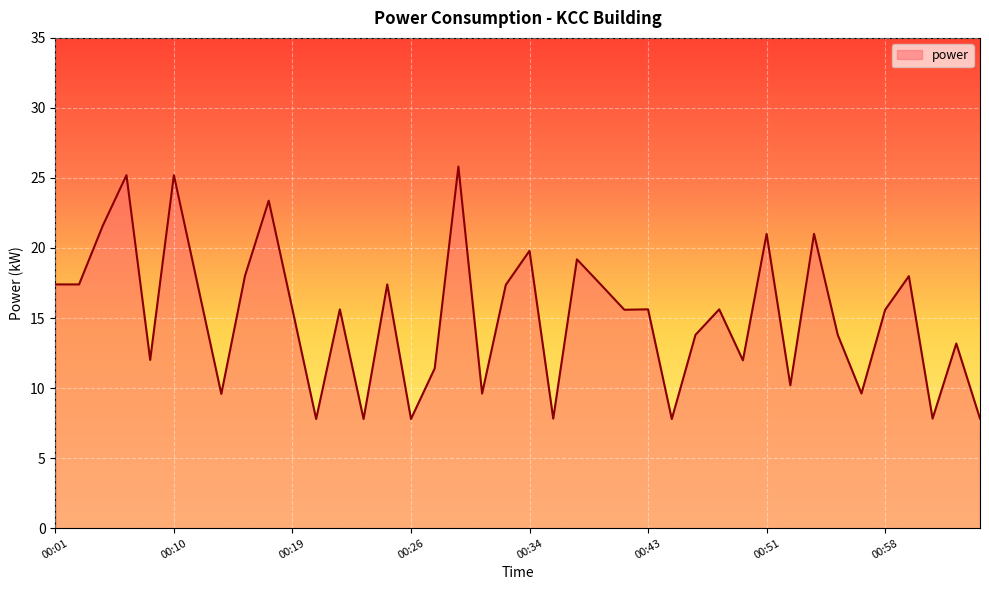

How many lines are shown in the chart?

1